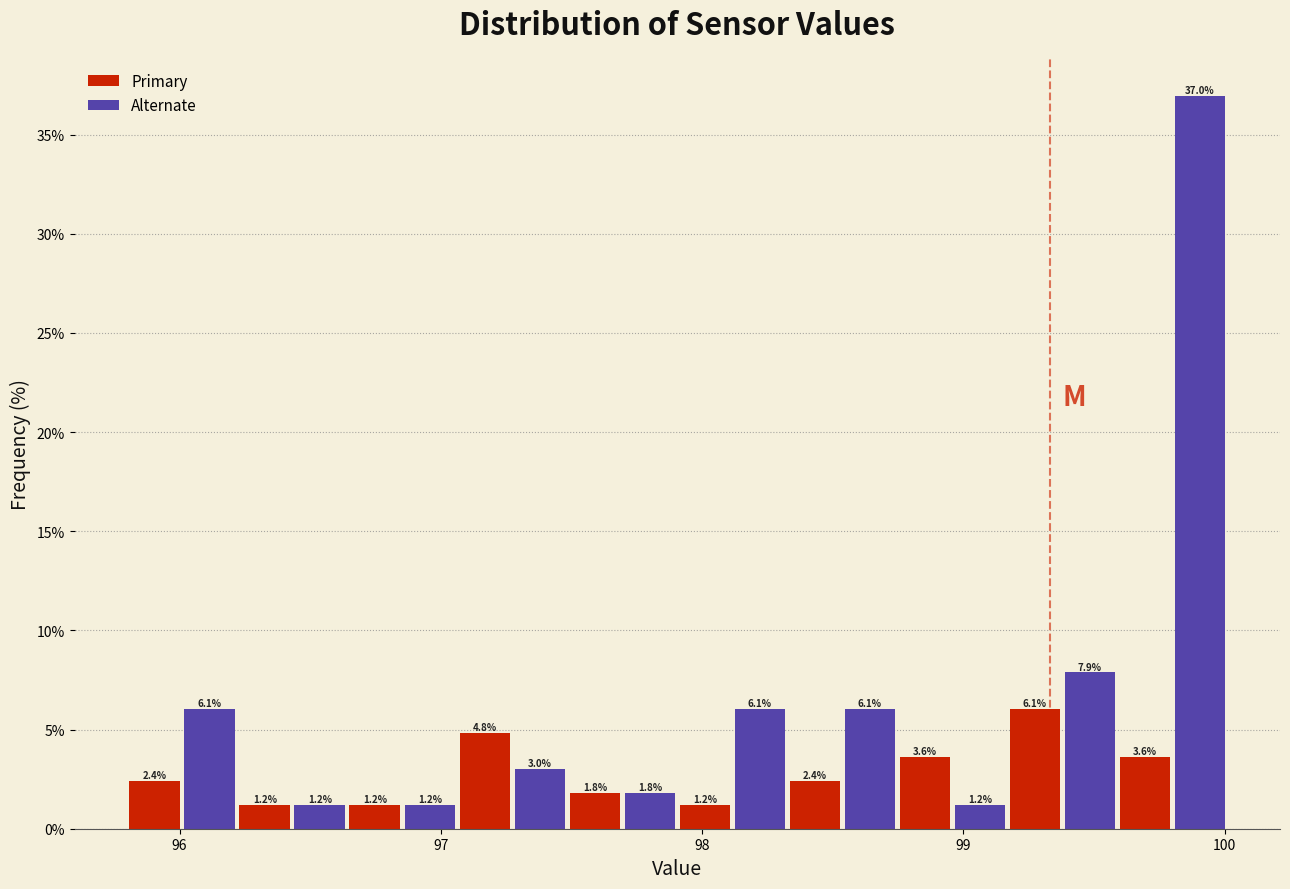

Read against the x-axis, roughly where is the centre of the tallest bar?

99.9